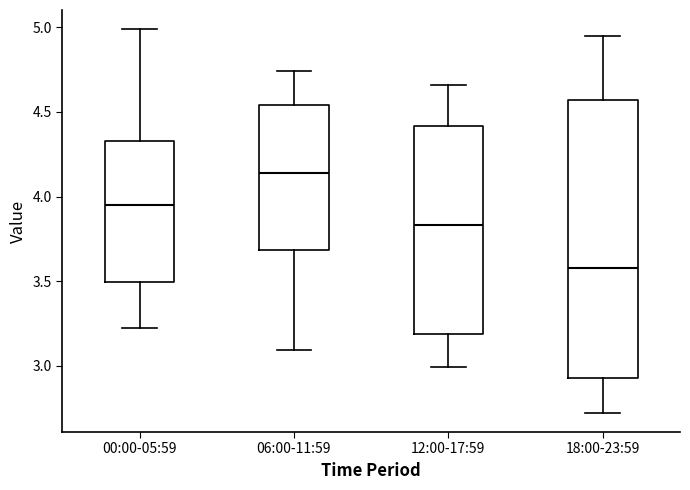

Where does the median line of the box for 18:00-23:59 sit on the y-axis? The values are not printed on the chart, so give them approximately, as read against the axis.

3.60